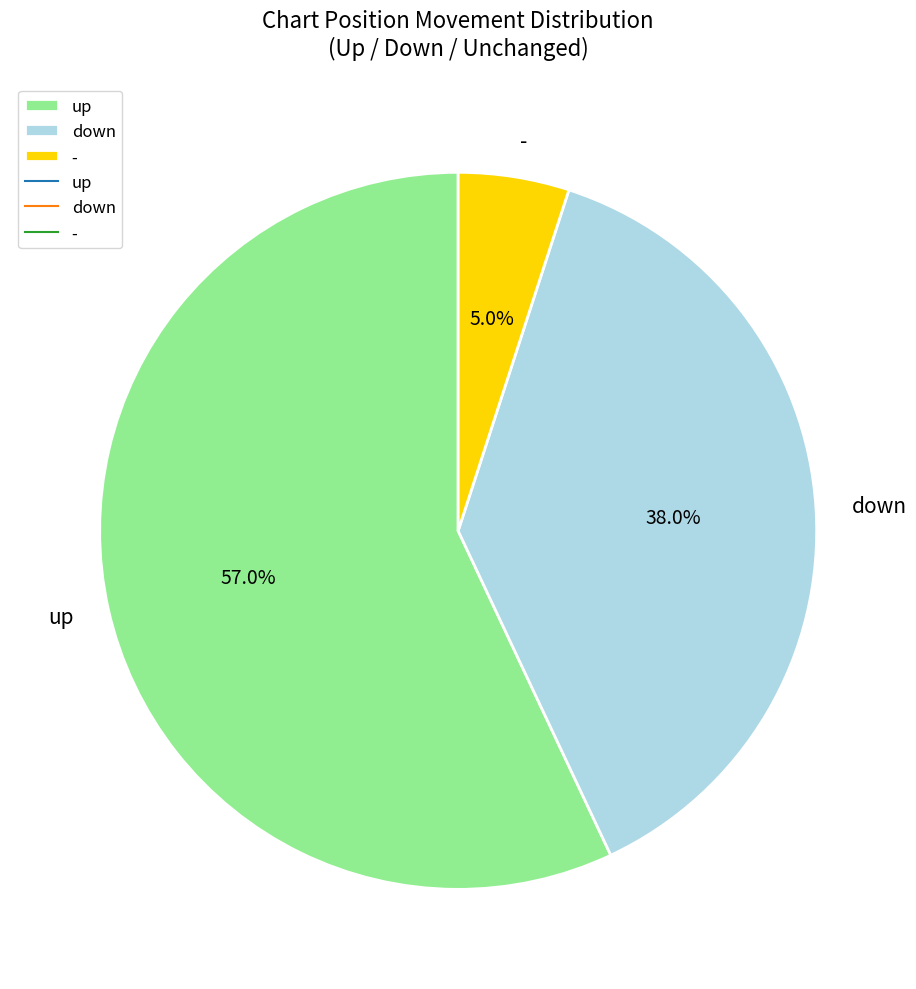

Rank the categories by value from lowest to highest.

-, down, up